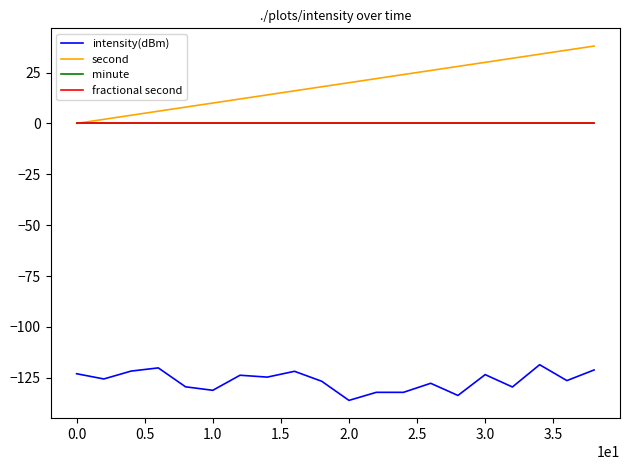

Reading left to right, what are all the values shown in this chart?

intensity(dBm): -123.0	-125.5	-121.7	-120.1	-129.4	-131.1	-123.7	-124.6	-121.8	-126.7	-136.1	-132.1	-132.1	-127.7	-133.6	-123.4	-129.5	-118.5	-126.3	-121.1
second: 0.0	2.0	4.0	6.0	8.0	10.0	12.0	14.0	16.0	18.0	20.0	22.0	24.0	26.0	28.0	30.0	32.0	34.0	36.0	38.0
minute: 0.0	0.0	0.0	0.0	0.0	0.0	0.0	0.0	0.0	0.0	0.0	0.0	0.0	0.0	0.0	0.0	0.0	0.0	0.0	0.0
fractional second: 0.0	0.0	0.0	0.0	0.0	0.0	0.0	0.0	0.0	0.0	0.0	0.0	0.0	0.0	0.0	0.0	0.0	0.0	0.0	0.0